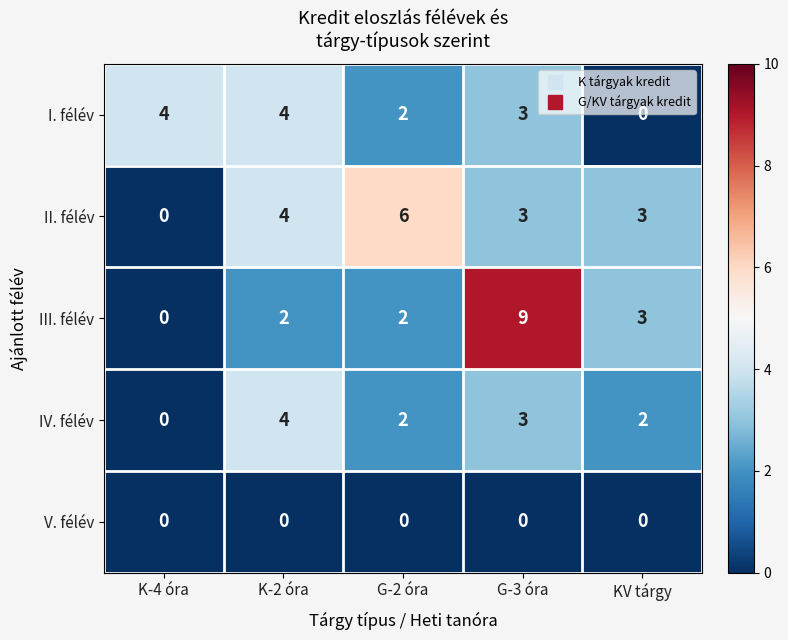

The I. félév series shows 2 at G-2 óra. True or false?

True